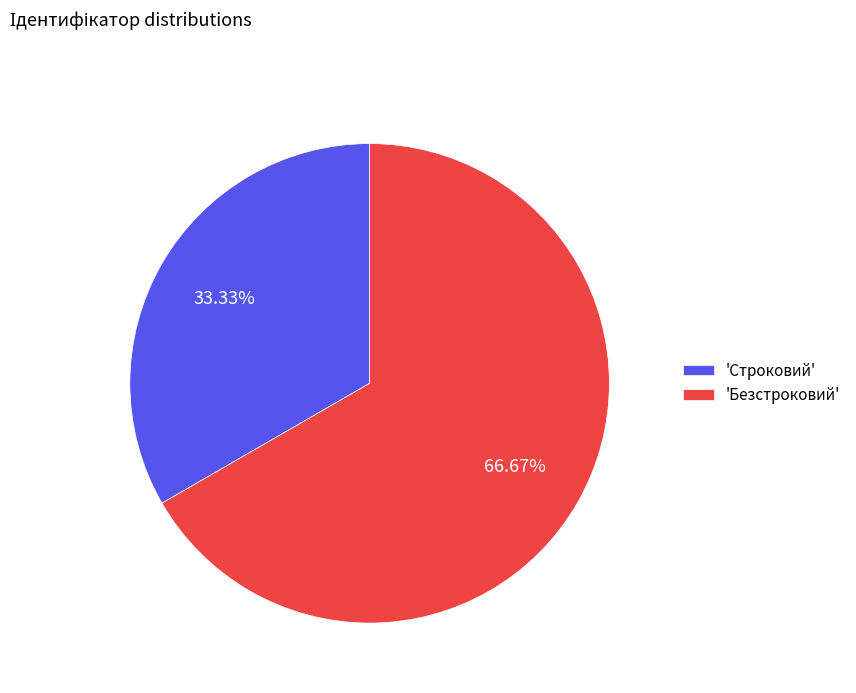

Approximately how many times larger is the value at 'Строковий' compared to 'Безстроковий'?

0.5